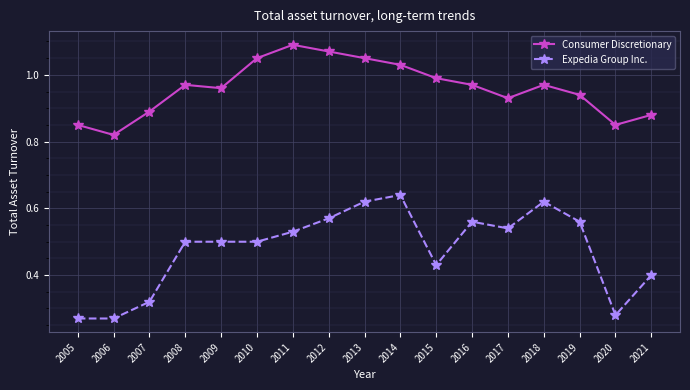

Does the chart display data point markers on the line(s)?

Yes